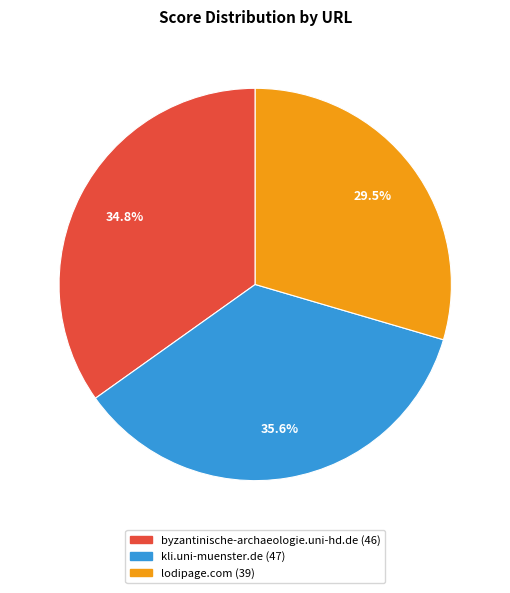

What is the ratio of the value at byzantinische-archaeologie.uni-hd.de to the value at kli.uni-muenster.de?

1.0